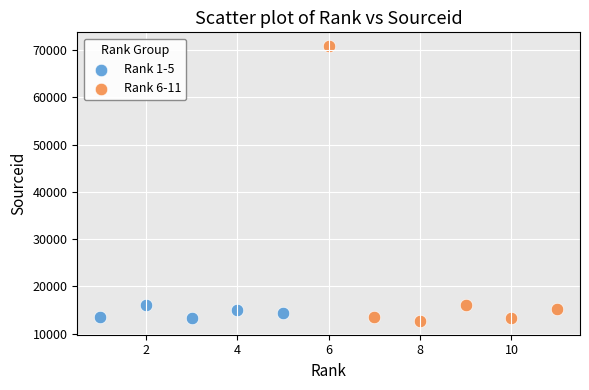

Which series has the widest spread of Y values?

Rank 6-11